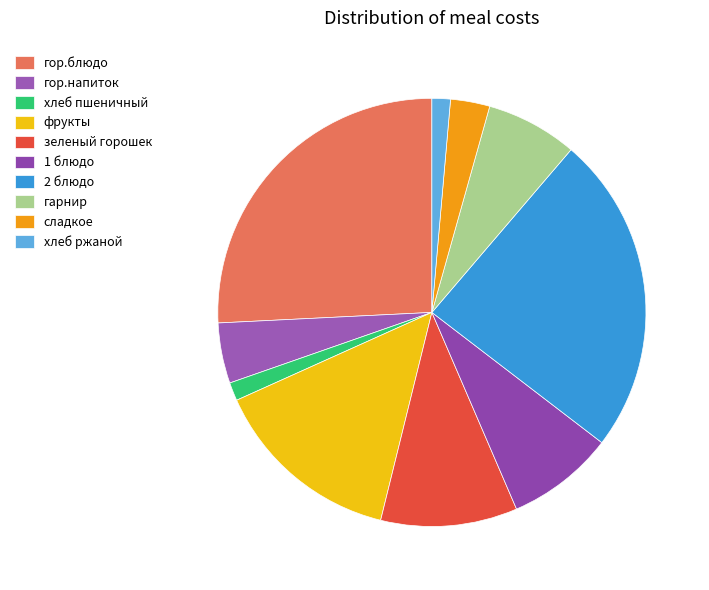

What is the smallest slice in the pie chart?

хлеб пшеничный